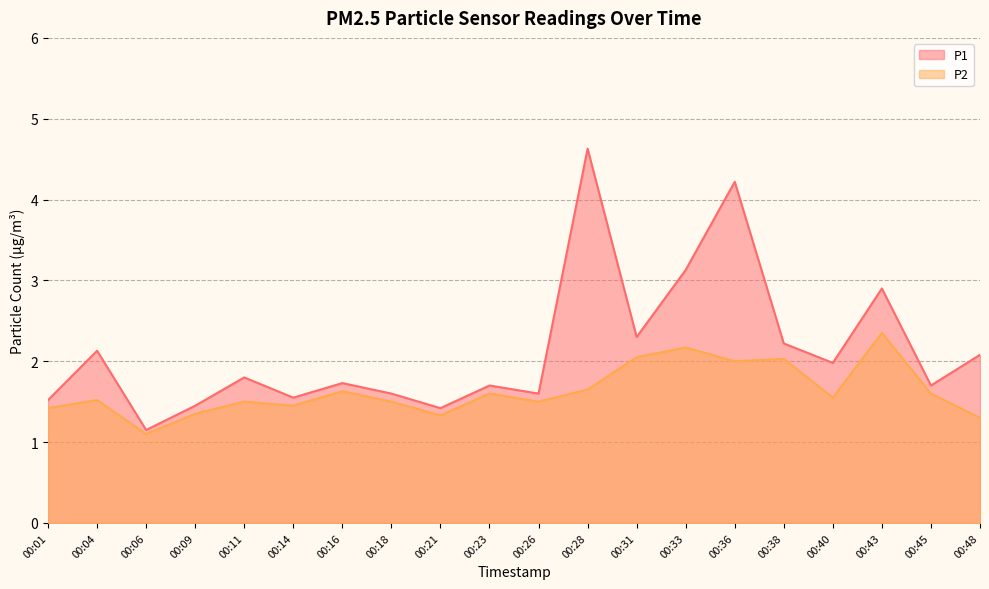

Where is the first local minimum for P1?

00:06